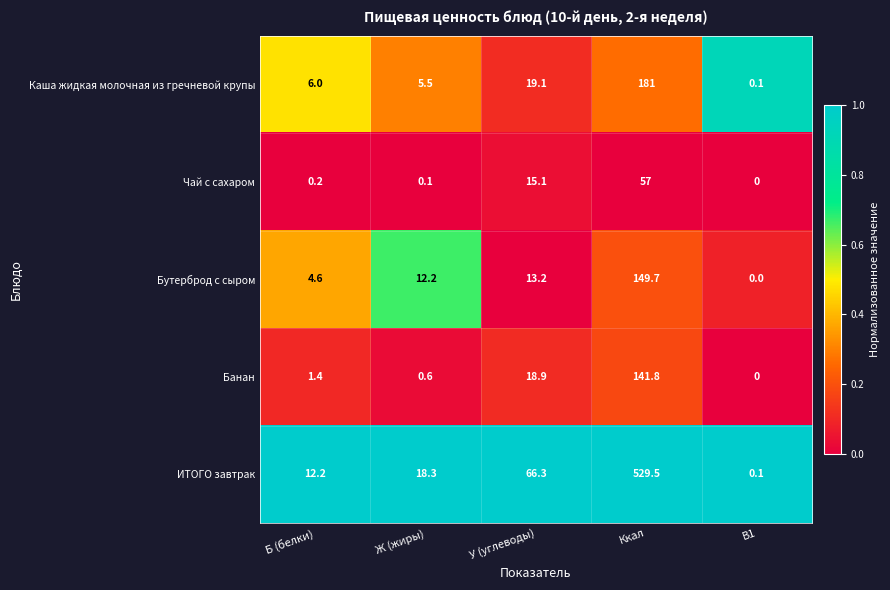

Reading left to right, extract all data points from this chart.

Каша жидкая молочная из гречневой крупы: 6.0	5.5	19.1	181.0	0.1
Чай с сахаром: 0.2	0.1	15.1	57.0	0.0
Бутерброд с сыром: 4.6	12.2	13.2	149.7	0.0
Банан: 1.4	0.6	18.9	141.8	0.0
ИТОГО завтрак: 12.2	18.3	66.3	529.5	0.1